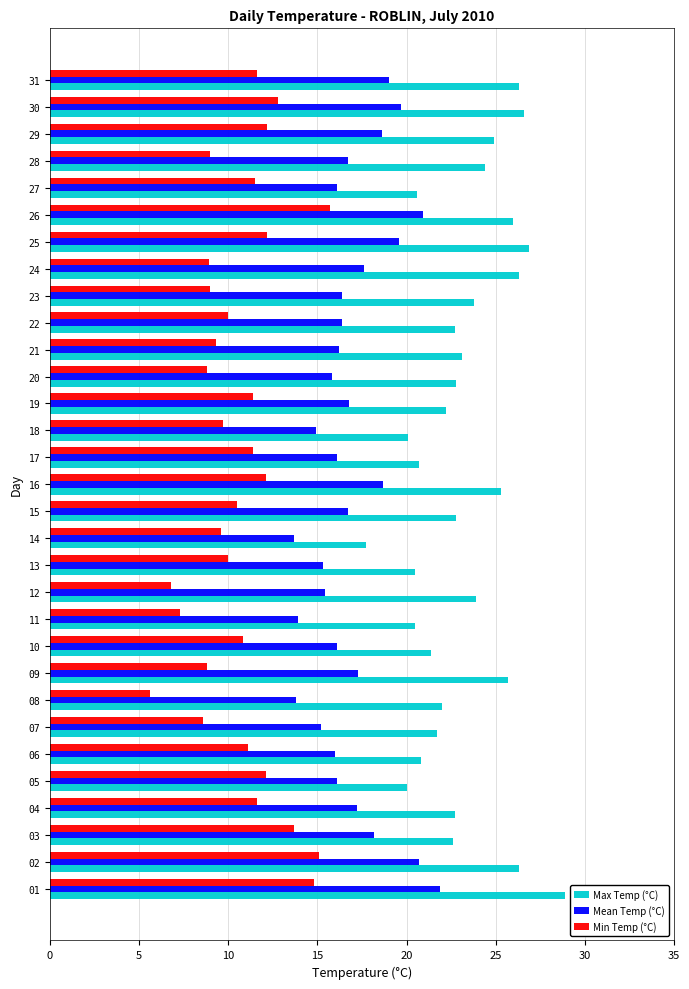

What is the lowest value of the Mean Temp (°C) series?

13.7